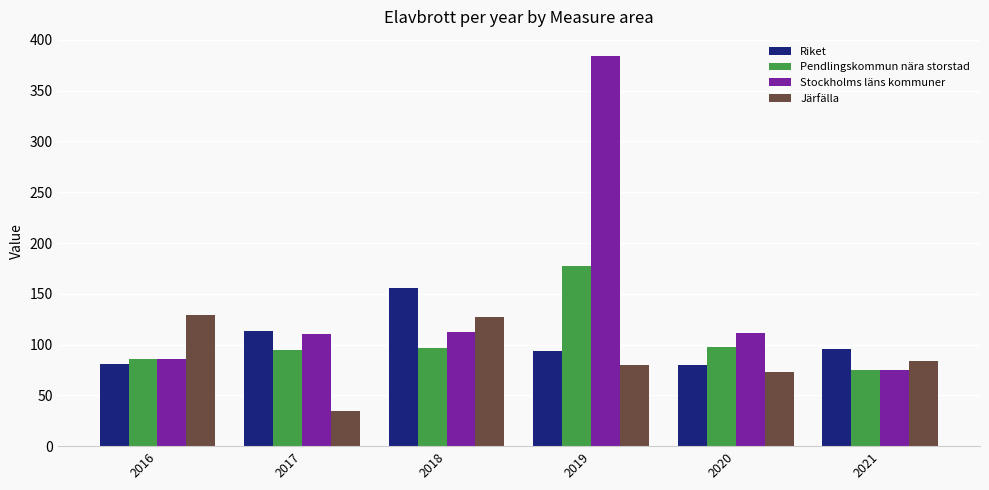

What is the sum of all Stockholms läns kommuner values?

877.6